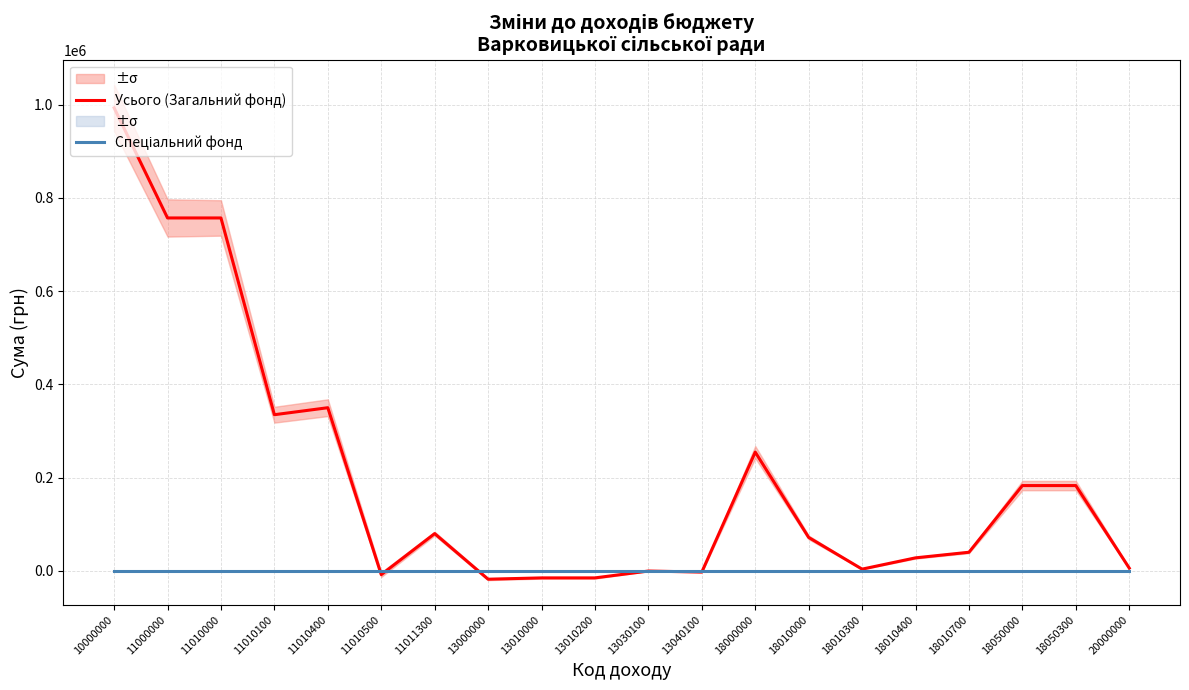

Which category has the highest value in the Спеціальний фонд series?

10000000